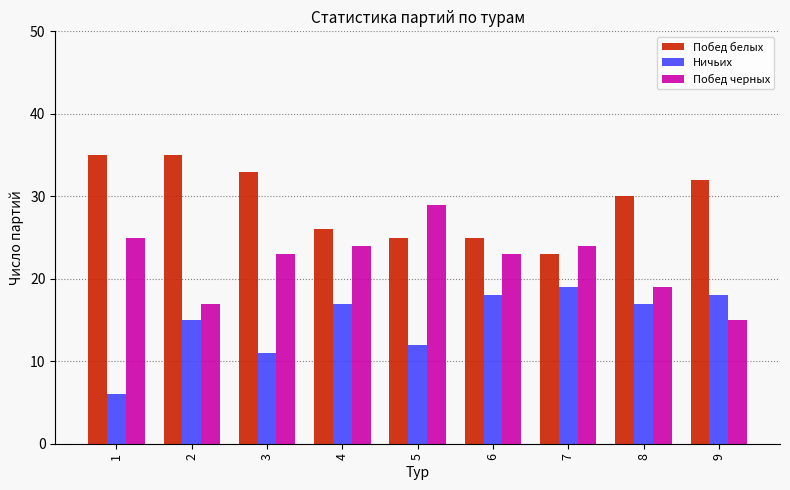

What are all the series names shown in the legend?

Побед белых, Ничьих, Побед черных